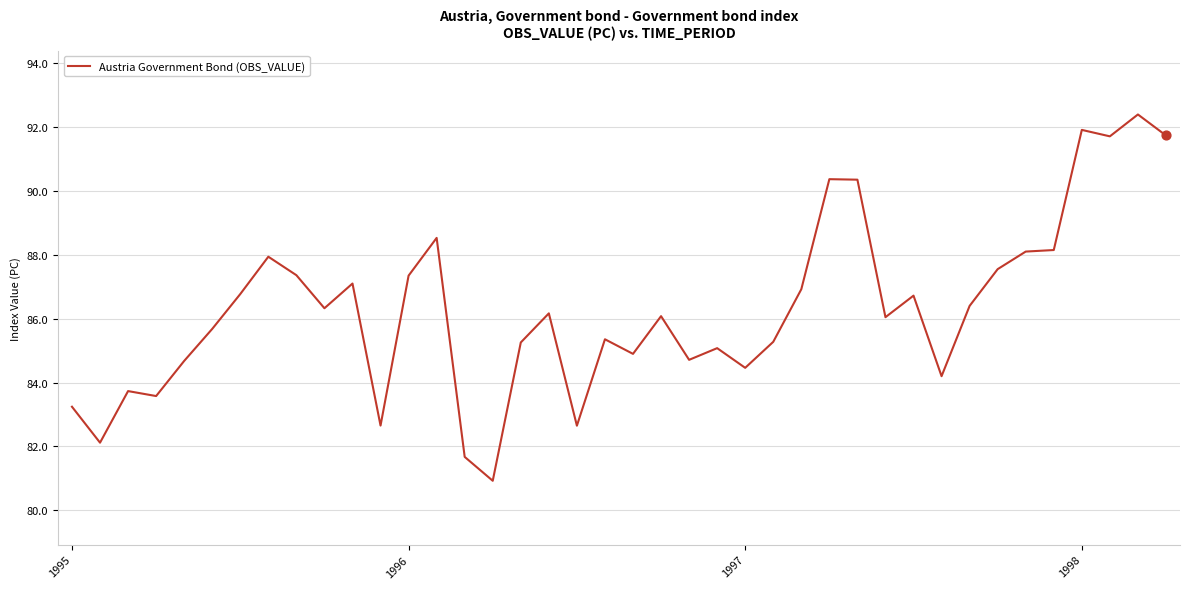

What is the minimum value shown in the chart?

80.9